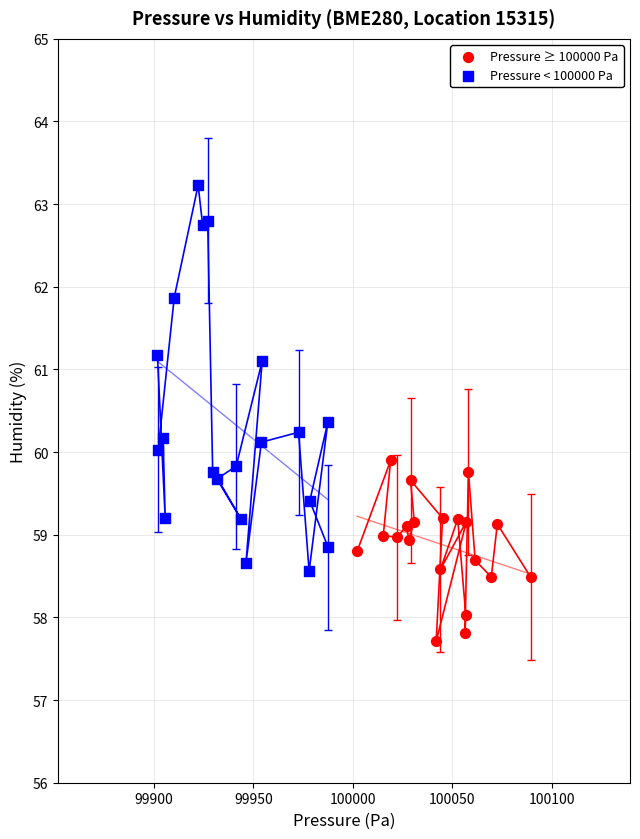

Which series reaches the maximum Y coordinate?

Pressure < 100000 Pa